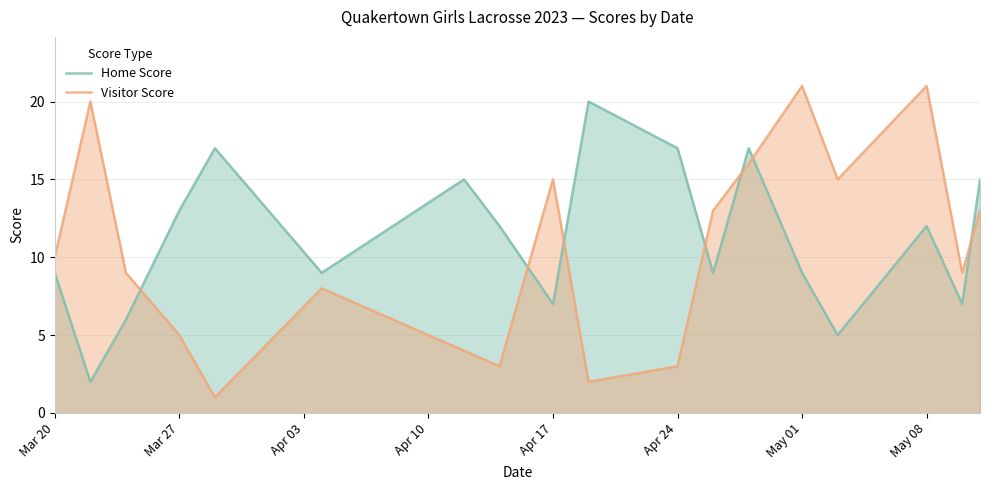

True or false: Home Score and Visitor Score intersect in this chart.

True